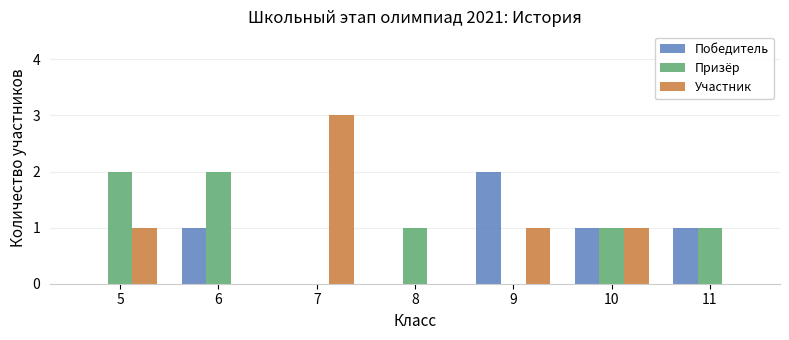

What are all the series names shown in the legend?

Победитель, Призёр, Участник